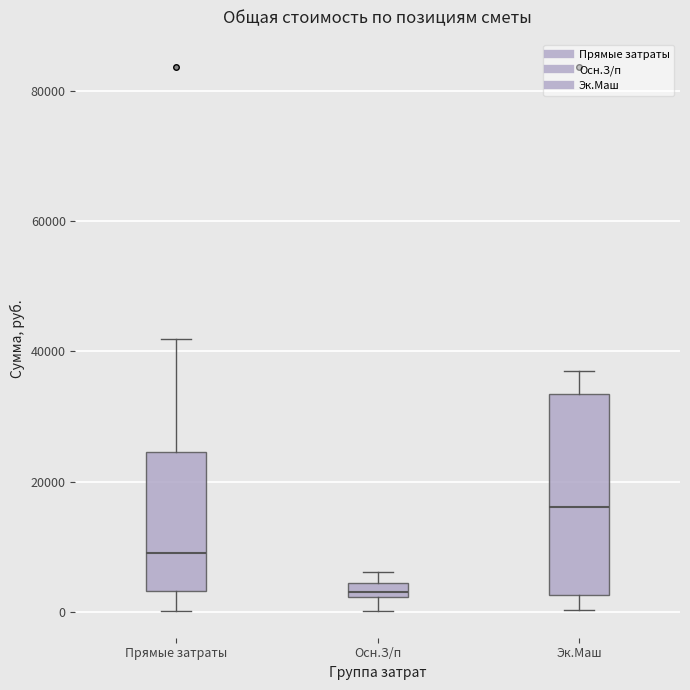

Where is the upper edge of the box for Эк.Маш on the y-axis? The values are not printed on the chart, so give them approximately, as read against the axis.

34000